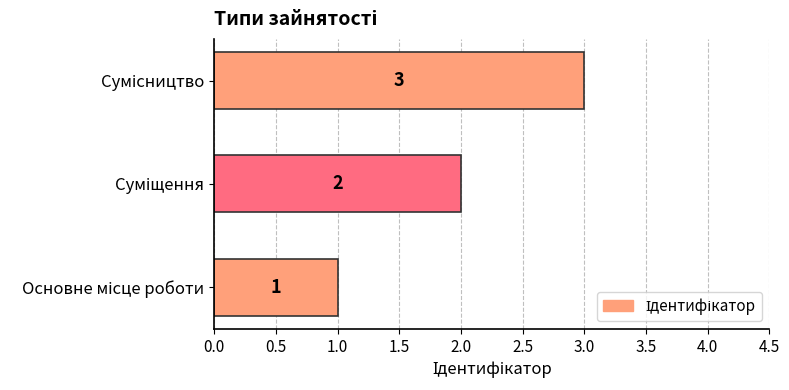

Count the values in the range 1 to 3.

3